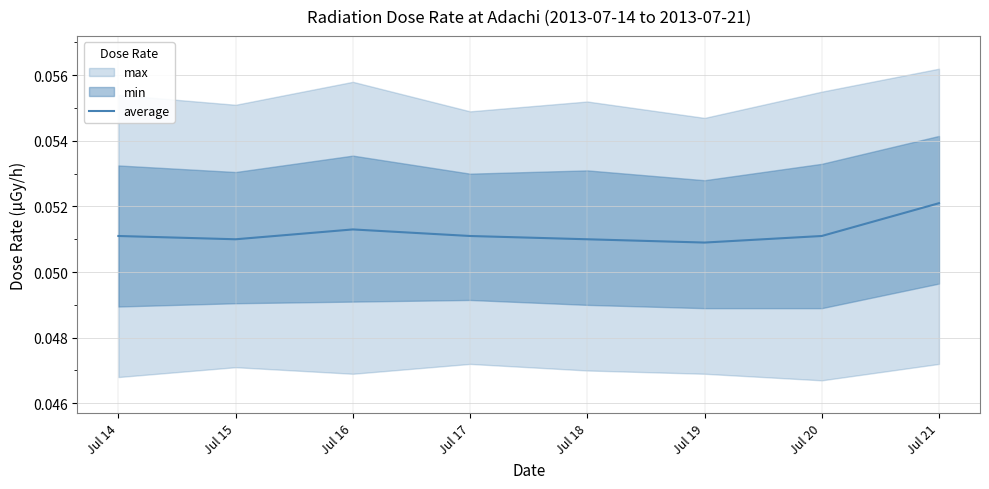

What is the approximate value at Jul 17?

0.1